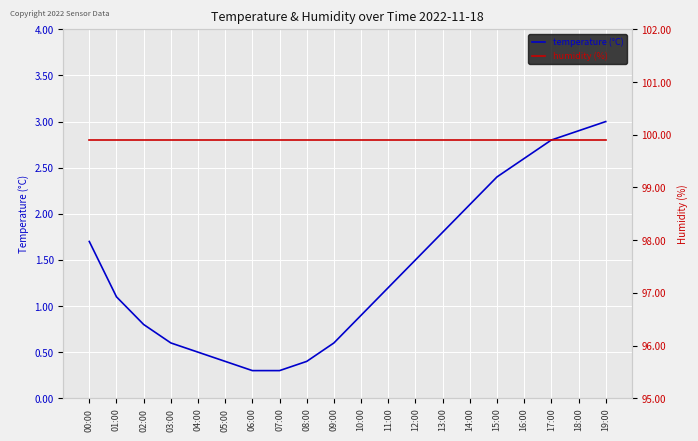

The humidity (%) series shows 99.9 at 14:00. True or false?

True